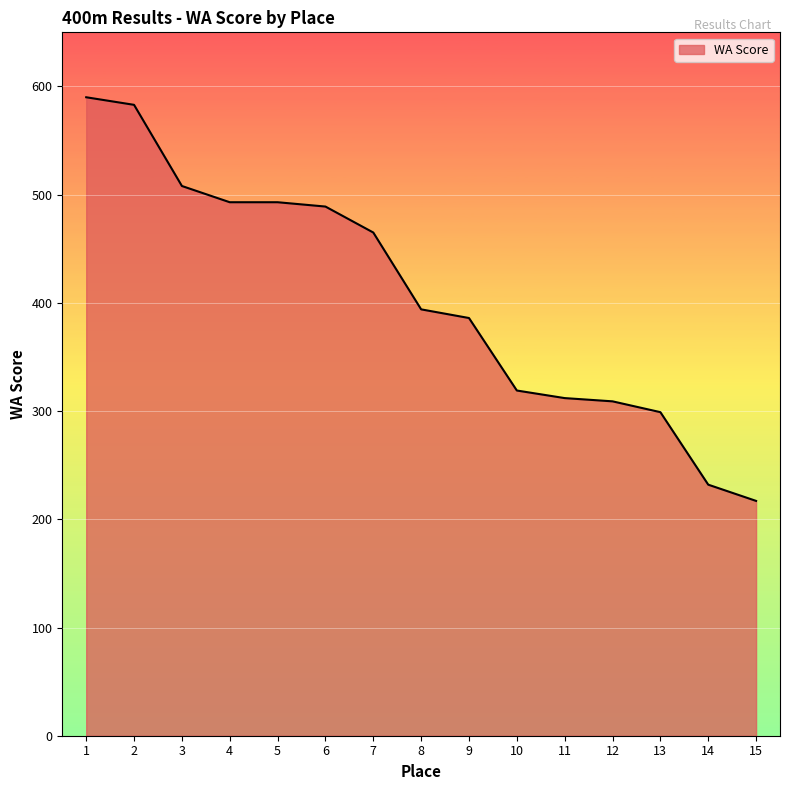

Approximately how many times larger is the value at 4 compared to 1?

0.8